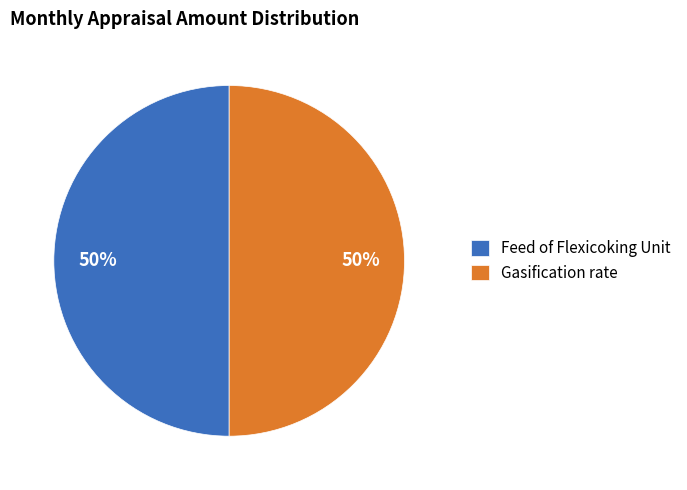

What percentage is the Gasification rate slice, to the nearest percent?

50%